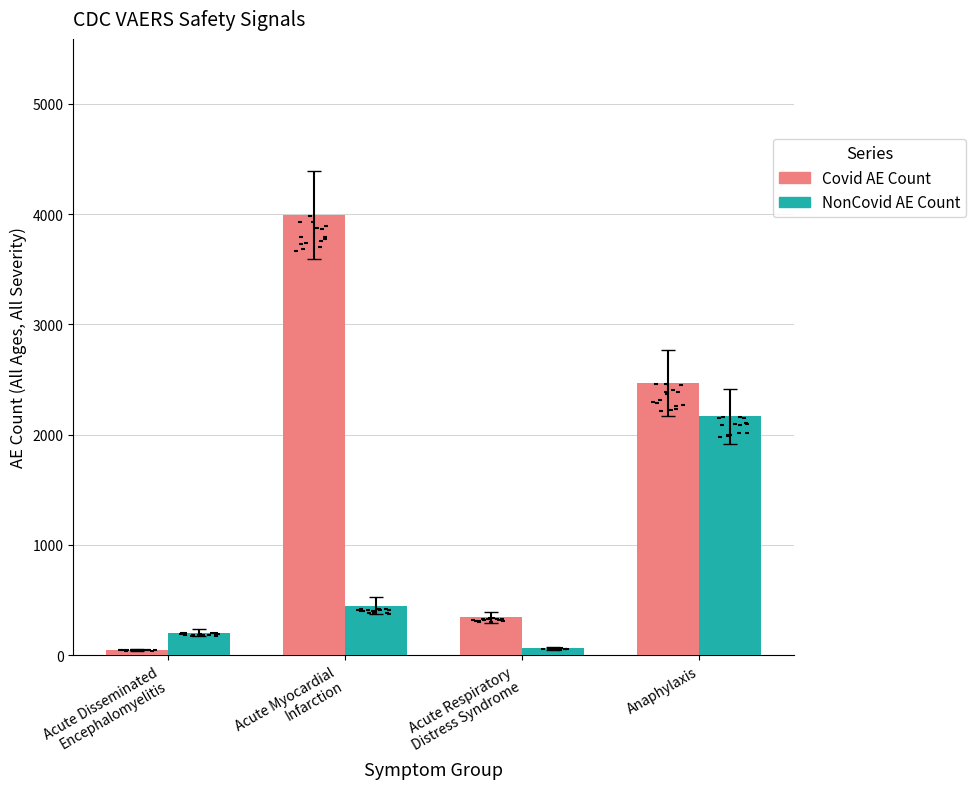

Is the value of NonCovid AE Count at Anaphylaxis greater than the value of Covid AE Count at Acute Respiratory
Distress Syndrome?

Yes